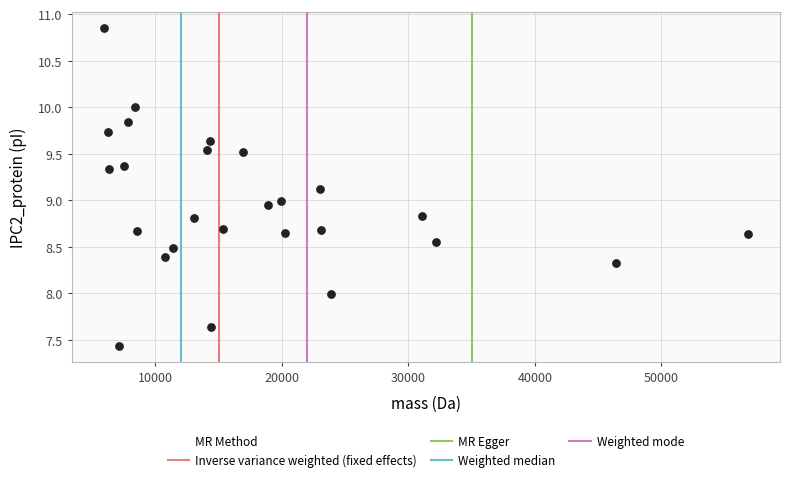

What is the range of Y values (max minus min)?

3.4